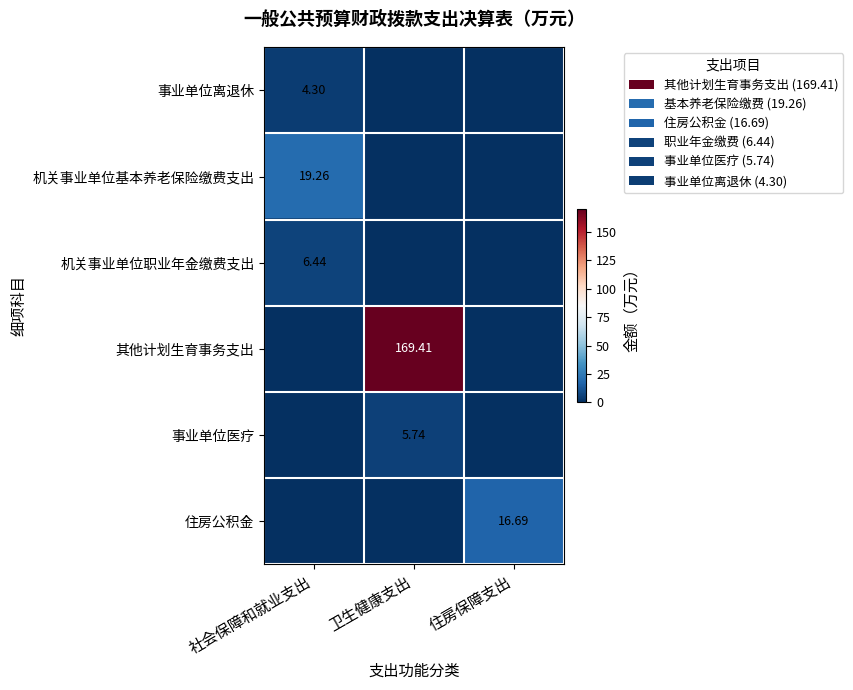

At how many categories does at least one series exceed 29?

1